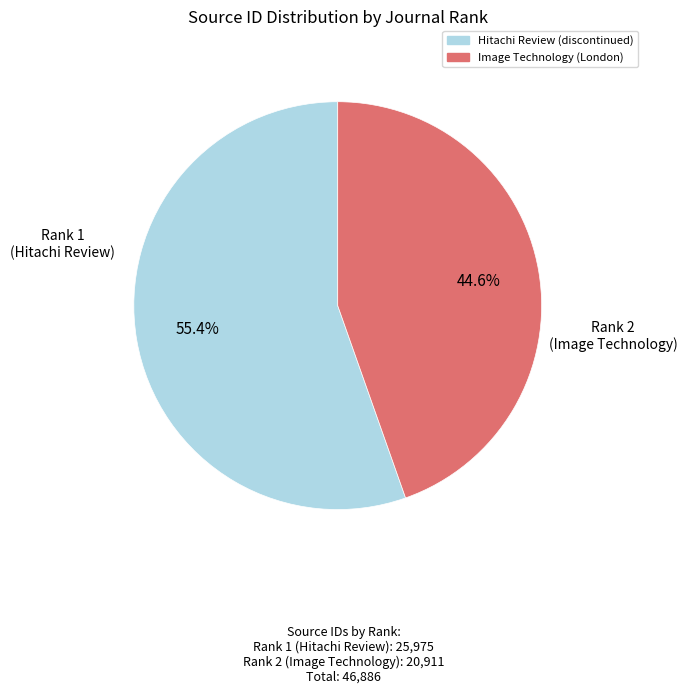

Which has a higher value, Hitachi Review (discontinued) or Image Technology (London)?

Hitachi Review (discontinued)